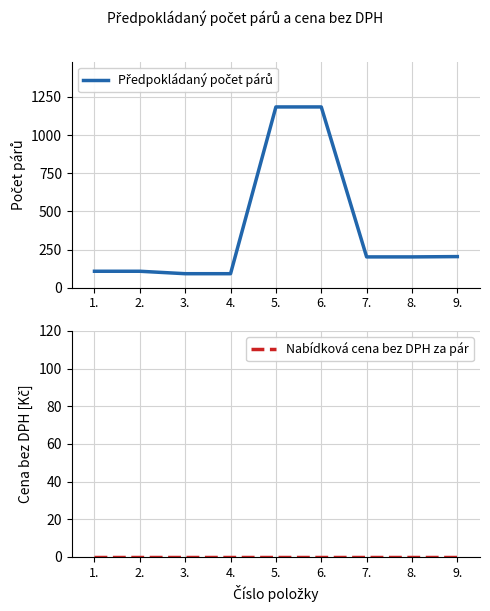

What is the label of the 4th point from the left?

4.